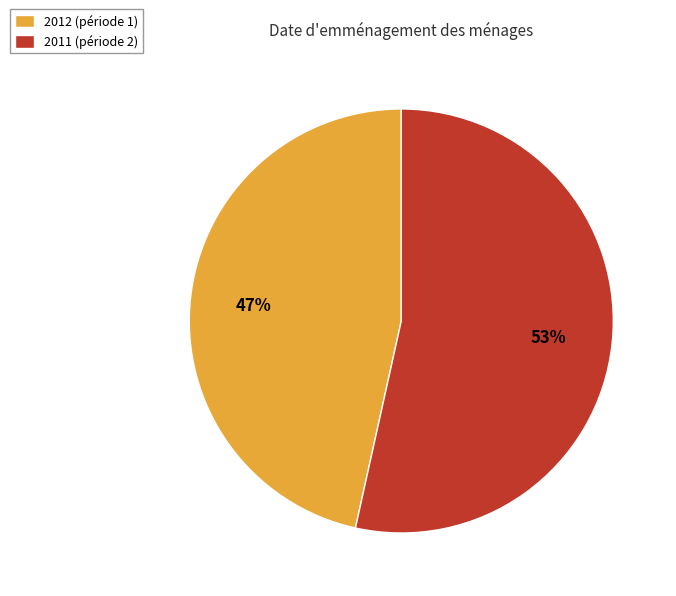

To the nearest percent, what portion does 2012 represent?

47%